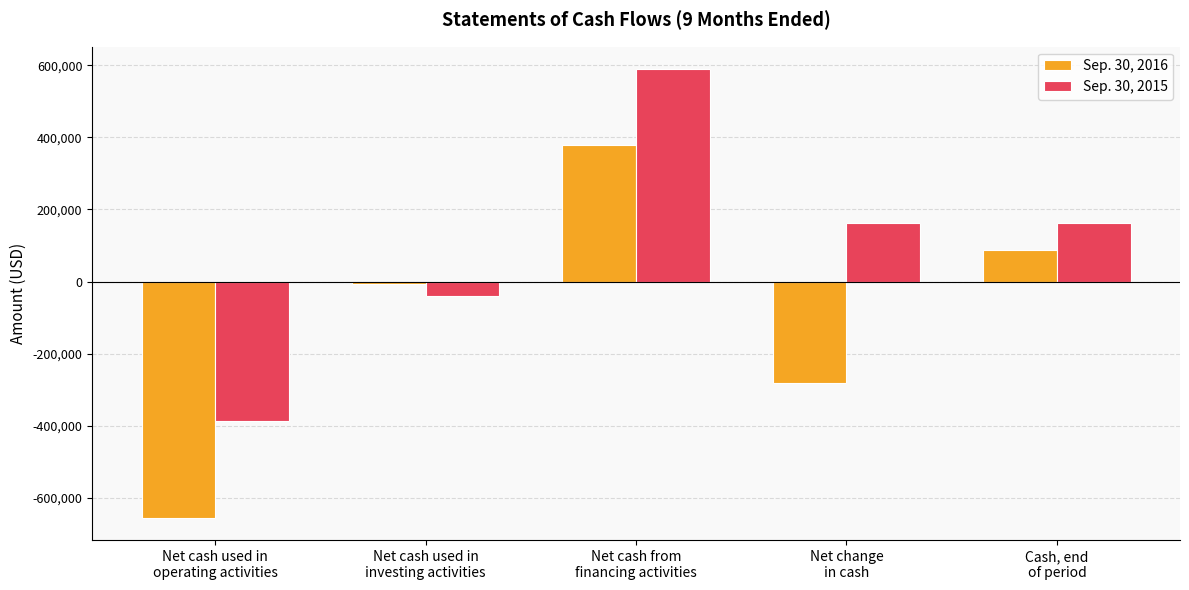

List the series in order of their overall mean, lowest first.

Sep. 30, 2016, Sep. 30, 2015